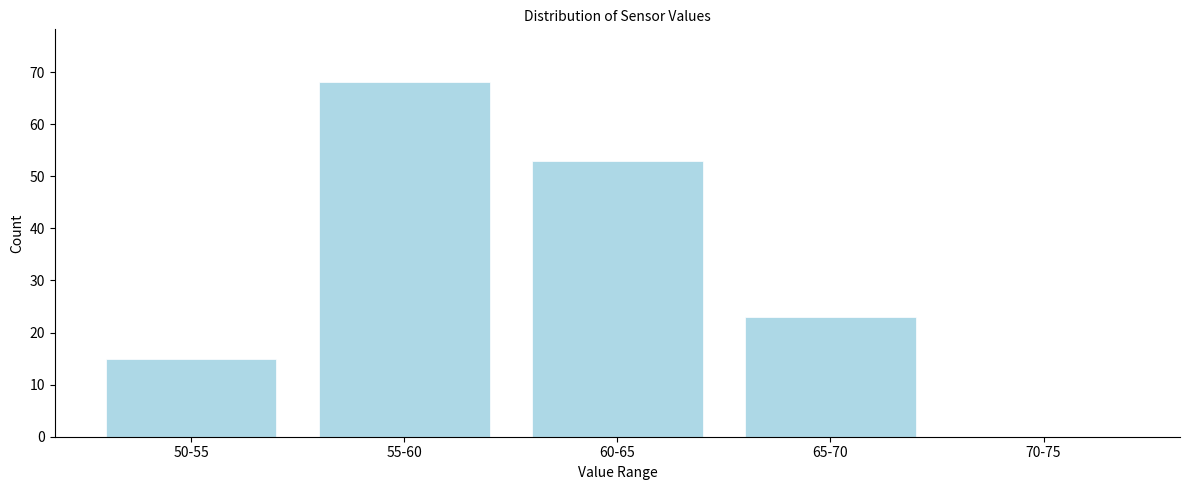

Reading left to right, what are all the values shown in this chart?

50-55=15	55-60=68	60-65=53	65-70=23	70-75=0